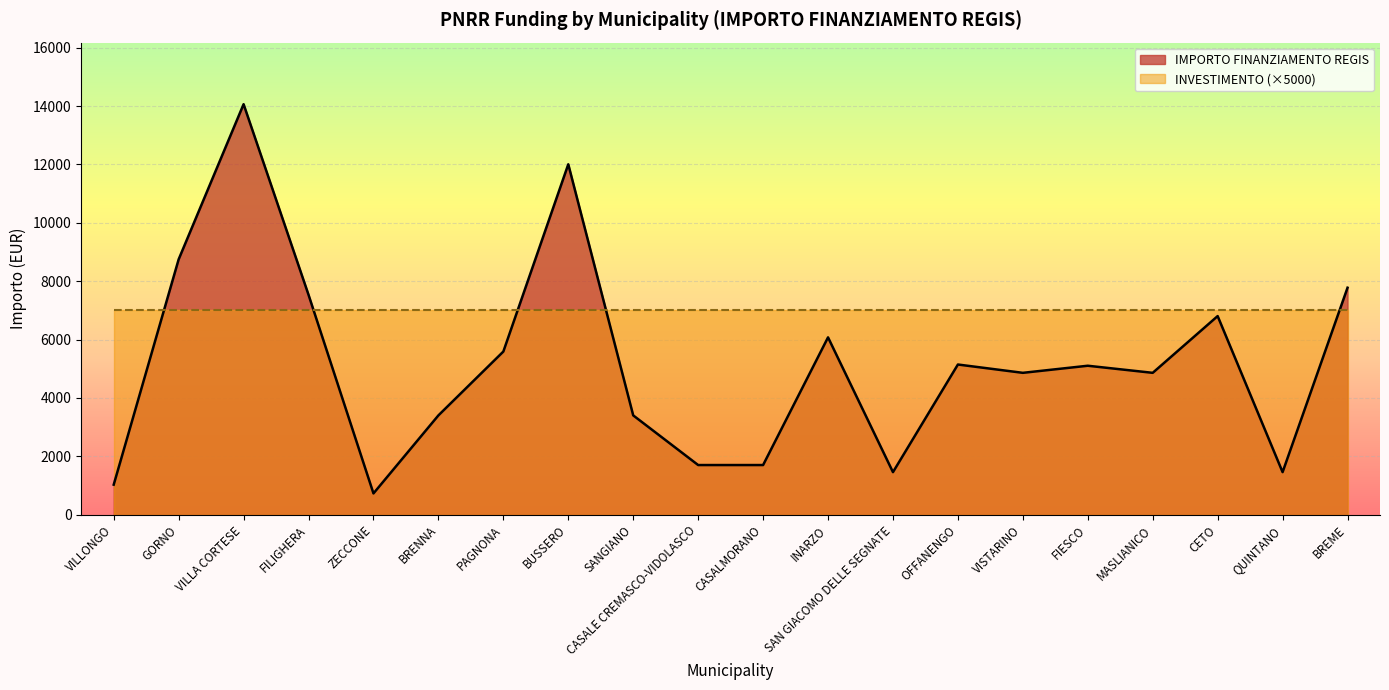

Rank the categories by value from highest to lowest.

VILLA CORTESE, BUSSERO, GORNO, BREME, FILIGHERA, CETO, INARZO, PAGNONA, OFFANENGO, FIESCO, VISTARINO, MASLIANICO, BRENNA, SANGIANO, CASALE CREMASCO-VIDOLASCO, CASALMORANO, SAN GIACOMO DELLE SEGNATE, QUINTANO, VILLONGO, ZECCONE